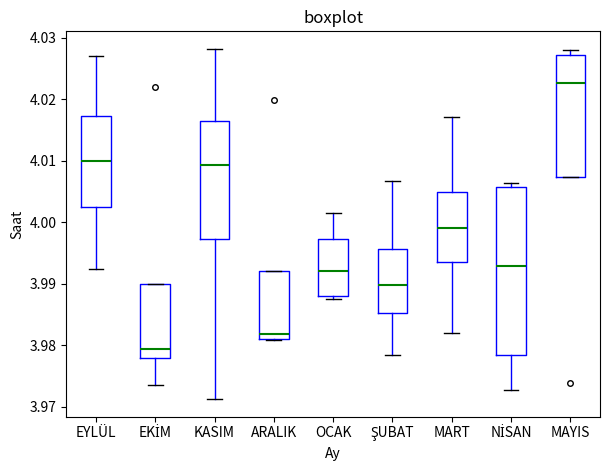

Reading left to right, transcribe this box plot: for each box, give where its median line is, the range the box spans, and where its two whiskers end, as read against the y-axis. The values are not printed on the chart, so give them approximately, as read against the axis.

EYLÜL: median 4.010, box 4.003 to 4.017, whiskers 3.992 to 4.027
EKİM: median 3.979, box 3.978 to 3.990, whiskers 3.973 to 3.990
KASIM: median 4.009, box 3.997 to 4.016, whiskers 3.971 to 4.028
ARALIK: median 3.982, box 3.981 to 3.992, whiskers 3.981 to 3.992
OCAK: median 3.992, box 3.988 to 3.997, whiskers 3.987 to 4.001
ŞUBAT: median 3.990, box 3.985 to 3.996, whiskers 3.978 to 4.007
MART: median 3.999, box 3.994 to 4.005, whiskers 3.982 to 4.017
NİSAN: median 3.993, box 3.978 to 4.006, whiskers 3.973 to 4.006 (just above the box's upper edge)
MAYIS: median 4.023, box 4.007 to 4.027, whiskers 4.007 to 4.028